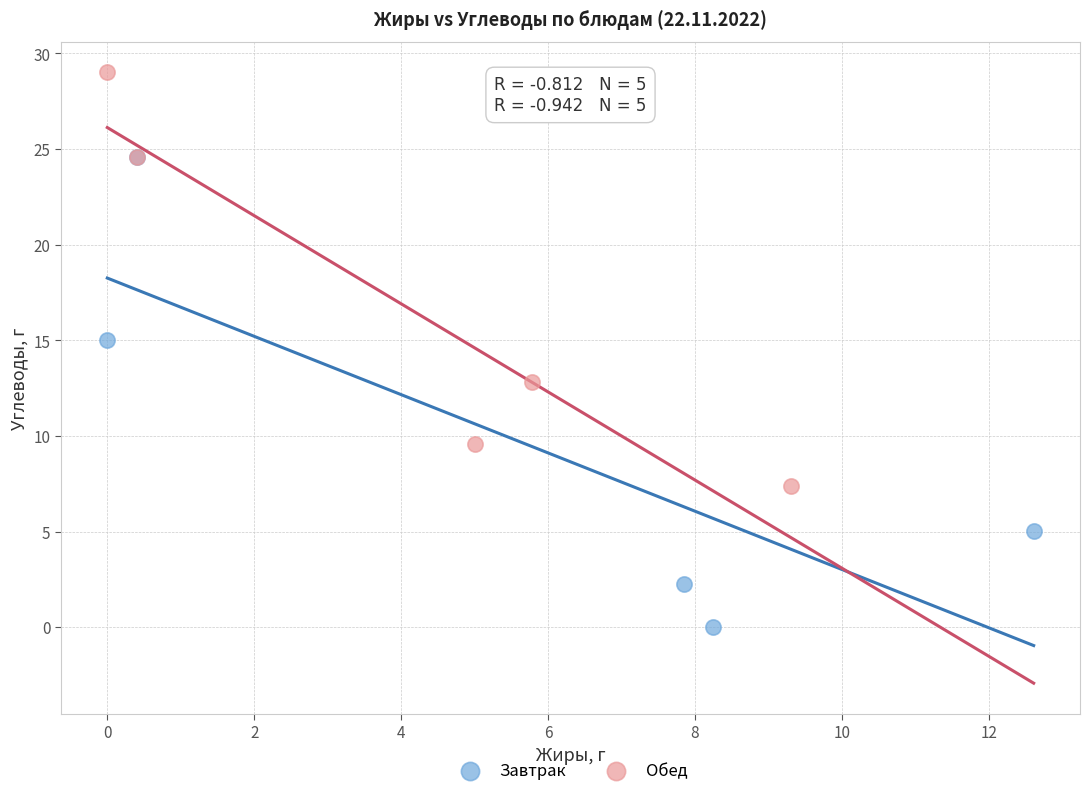

What are all the series names shown in the legend?

Завтрак, Обед